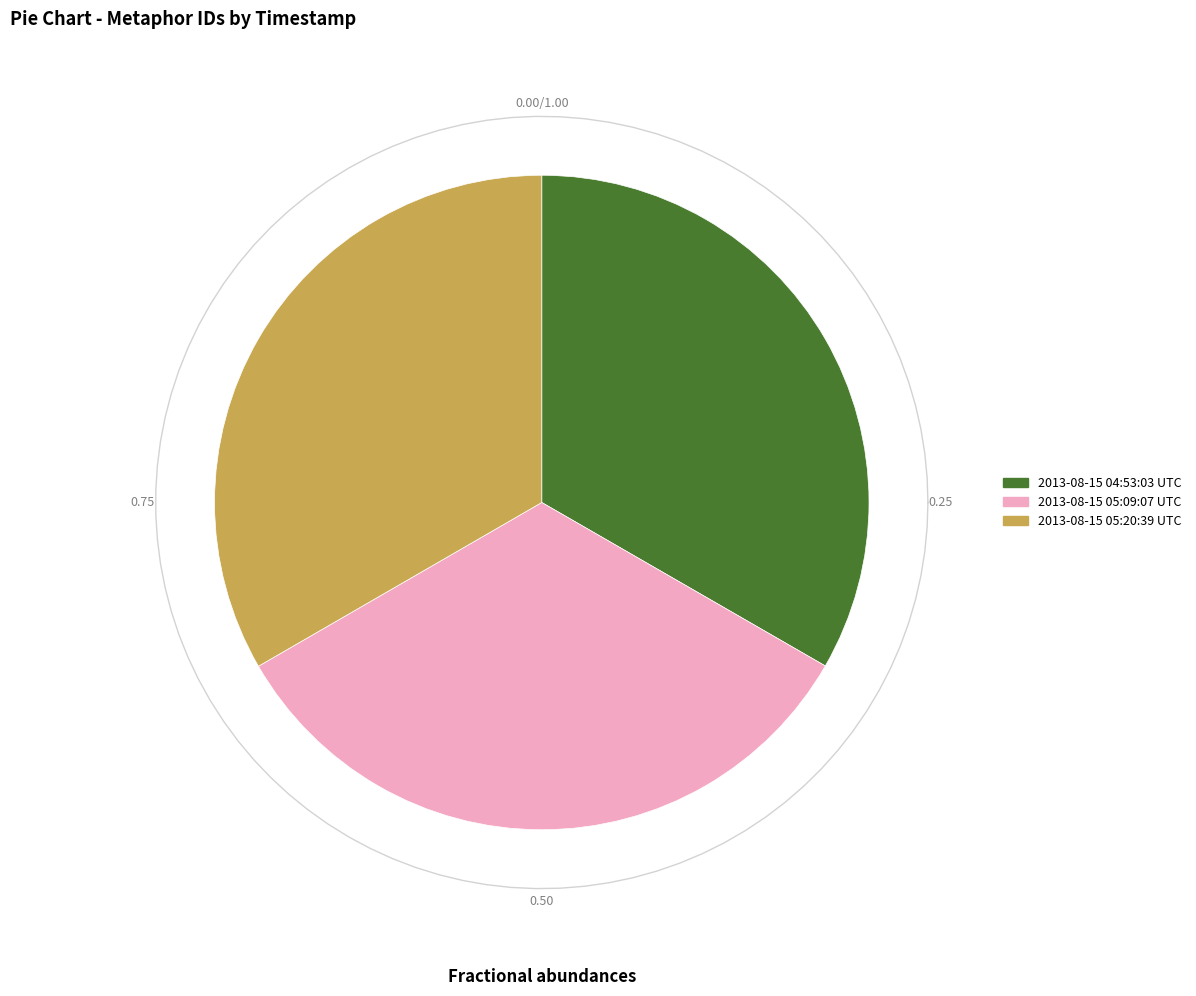

Which category has the smallest portion of the pie?

2013-08-15 04:53:03 UTC